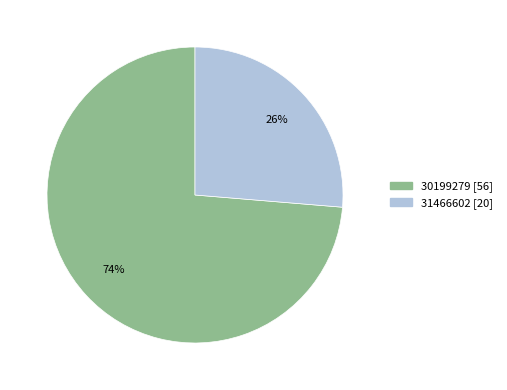

Which slice represents more than half of the pie?

30199279